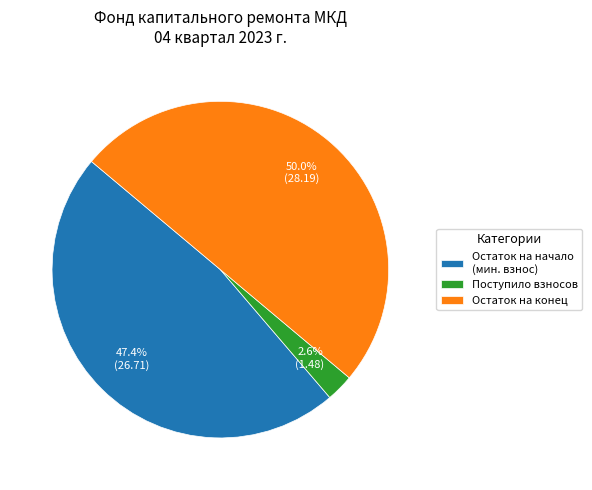

How many slices are in this pie chart?

3